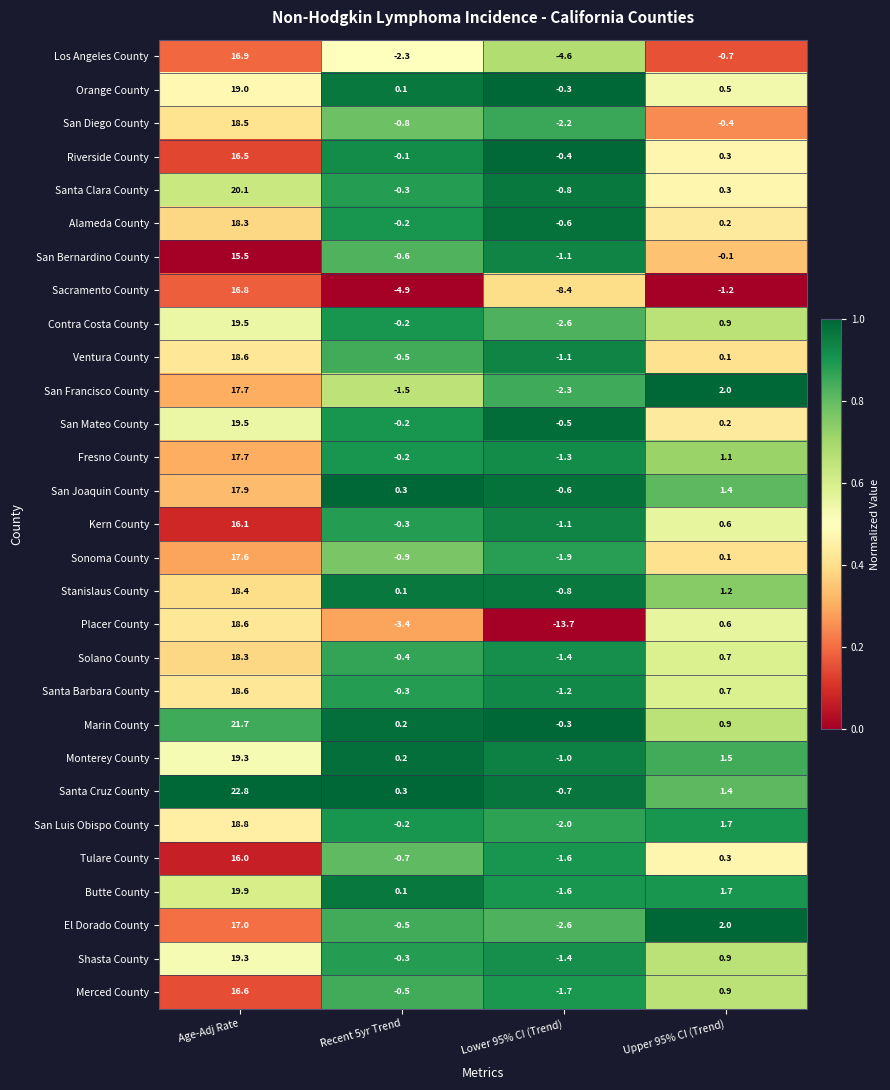

At which category is the sum across all series the highest?

Age-Adj Rate